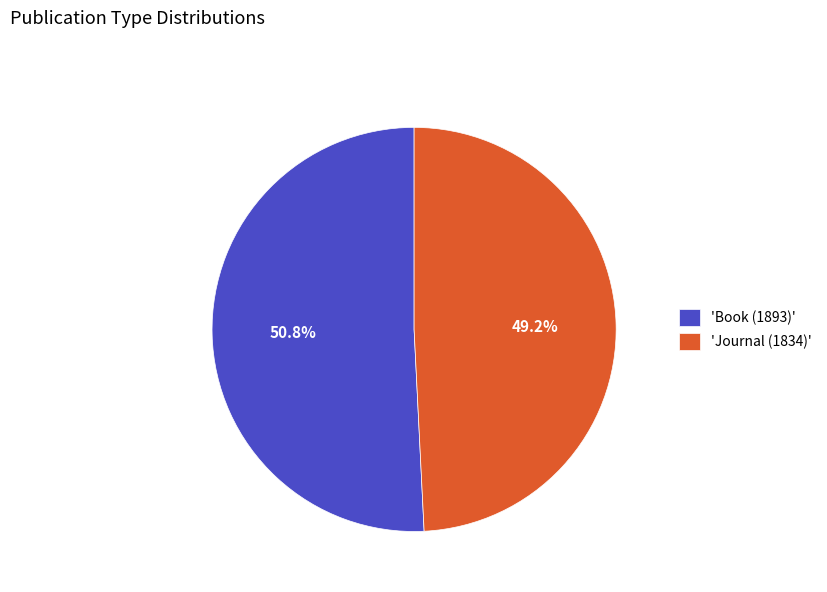

What percentage is NOT represented by 'Journal (1834)'?

50.8%